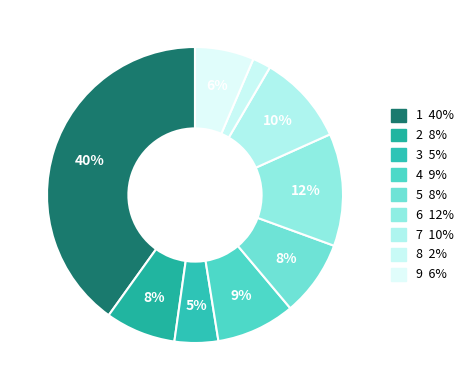

Rank the categories by value from highest to lowest.

1, 6, 7, 4, 5, 2, 9, 3, 8